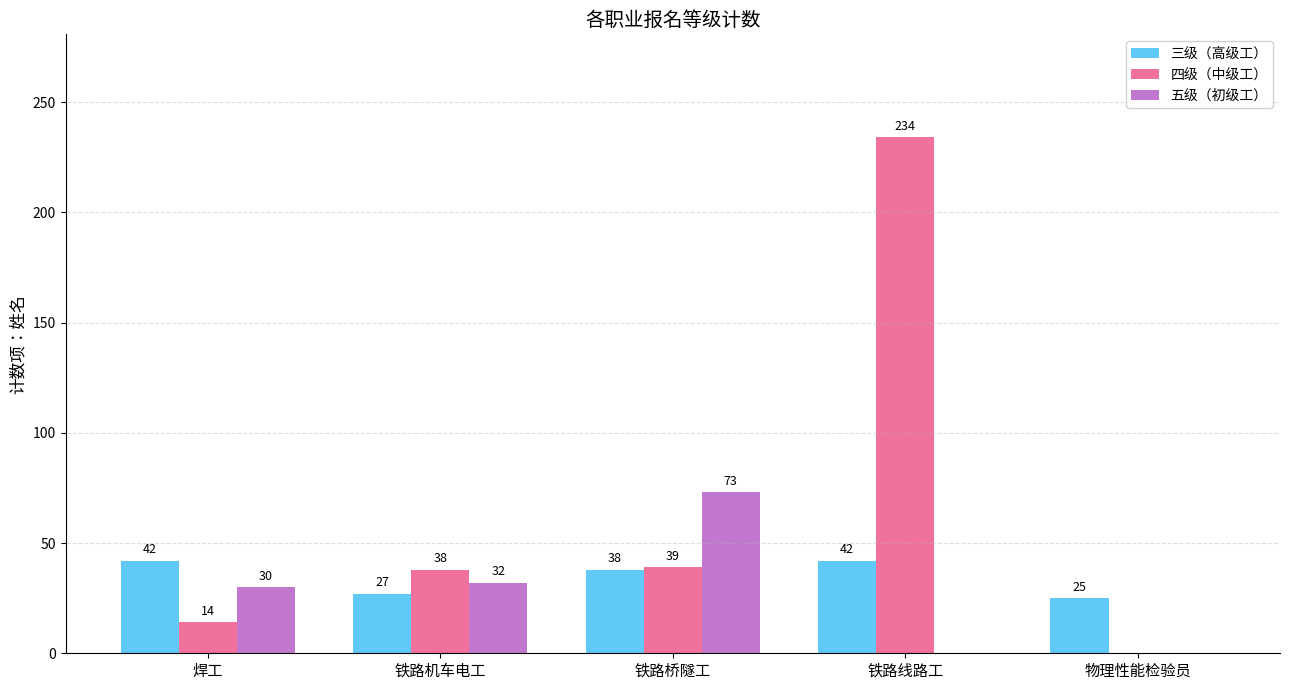

What are all the series names shown in the legend?

三级（高级工）, 四级（中级工）, 五级（初级工）